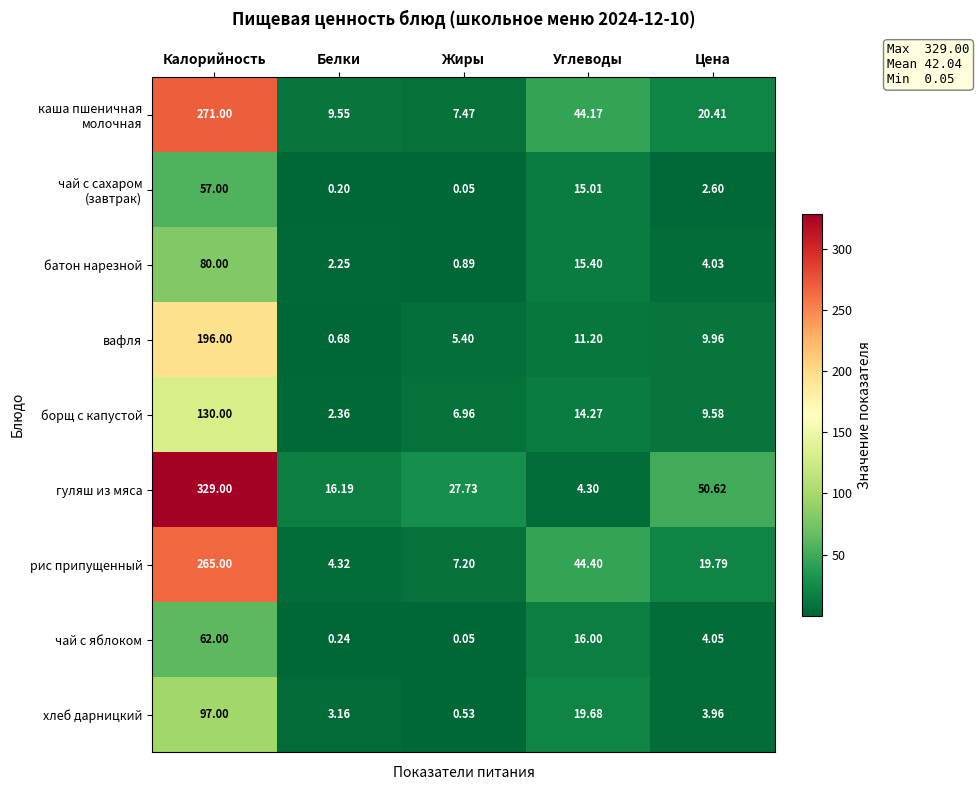

Where is хлеб дарницкий nearest to the value 48?

Углеводы